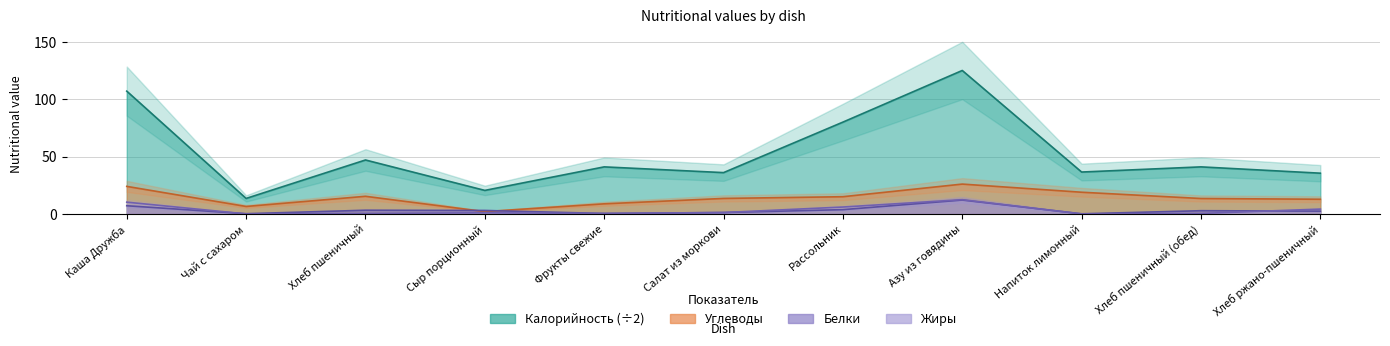

List the labels in order of Жиры value, largest first.

Азу из говядины, Каша Дружба, Рассольник, Хлеб ржано-пшеничный, Салат из моркови, Сыр порционный, Хлеб пшеничный, Хлеб пшеничный (обед), Фрукты свежие, Напиток лимонный, Чай с сахаром